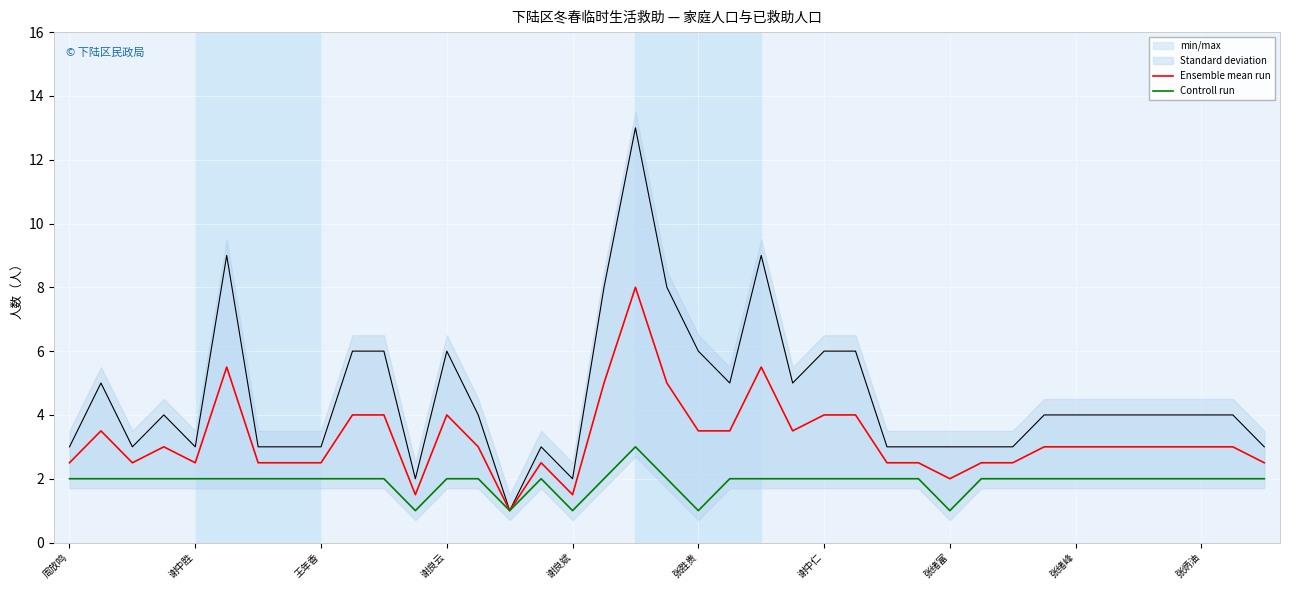

How many interior local valleys does the Controll run series have?

5